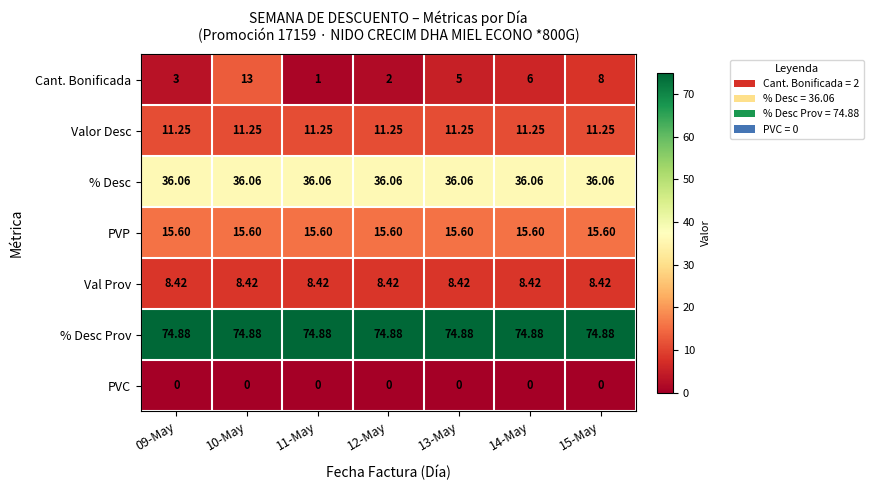

What is the total value across all series at 15-May?

154.2